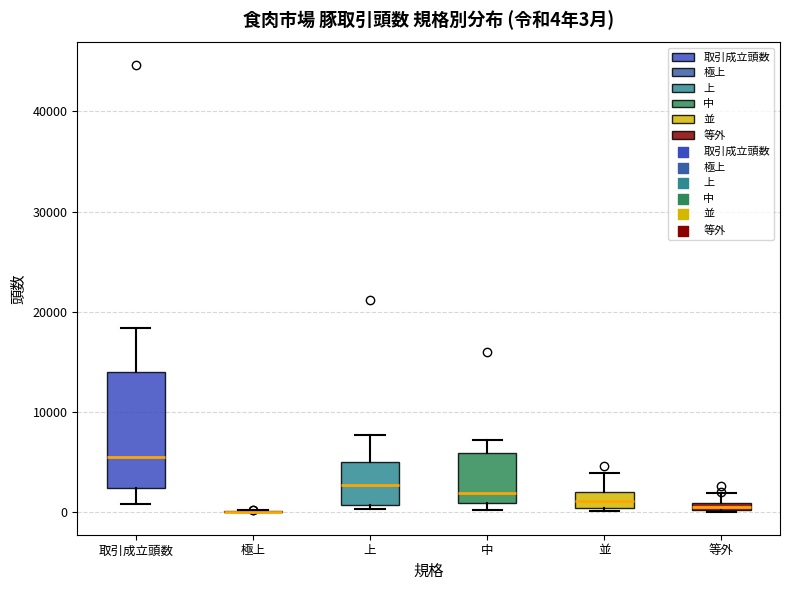

Which box is the tallest, from its lower edge to its upper edge?

取引成立頭数